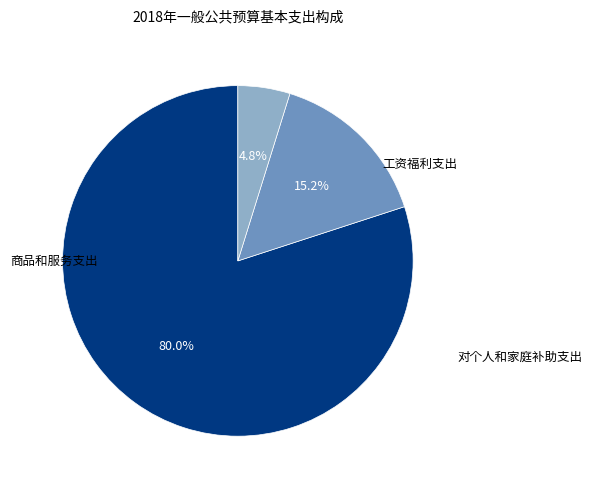

Which category has the smallest portion of the pie?

对个人和家庭补助支出